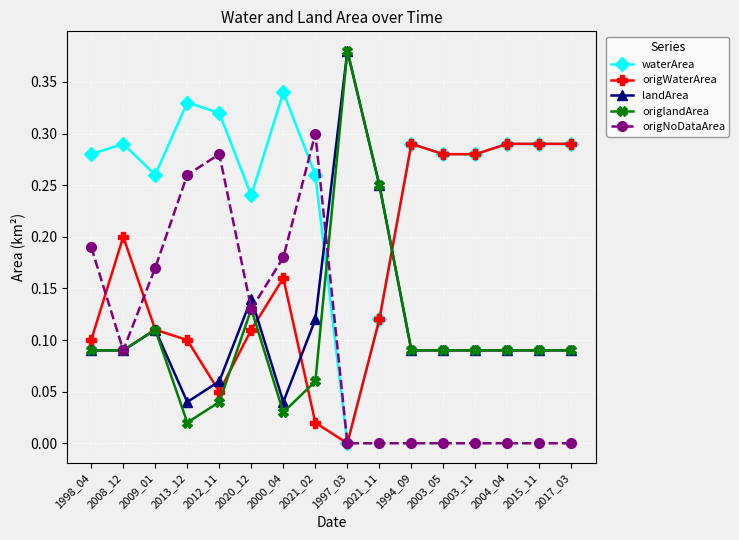

Is it true that origWaterArea equals 0.2 at 1994_09?

False